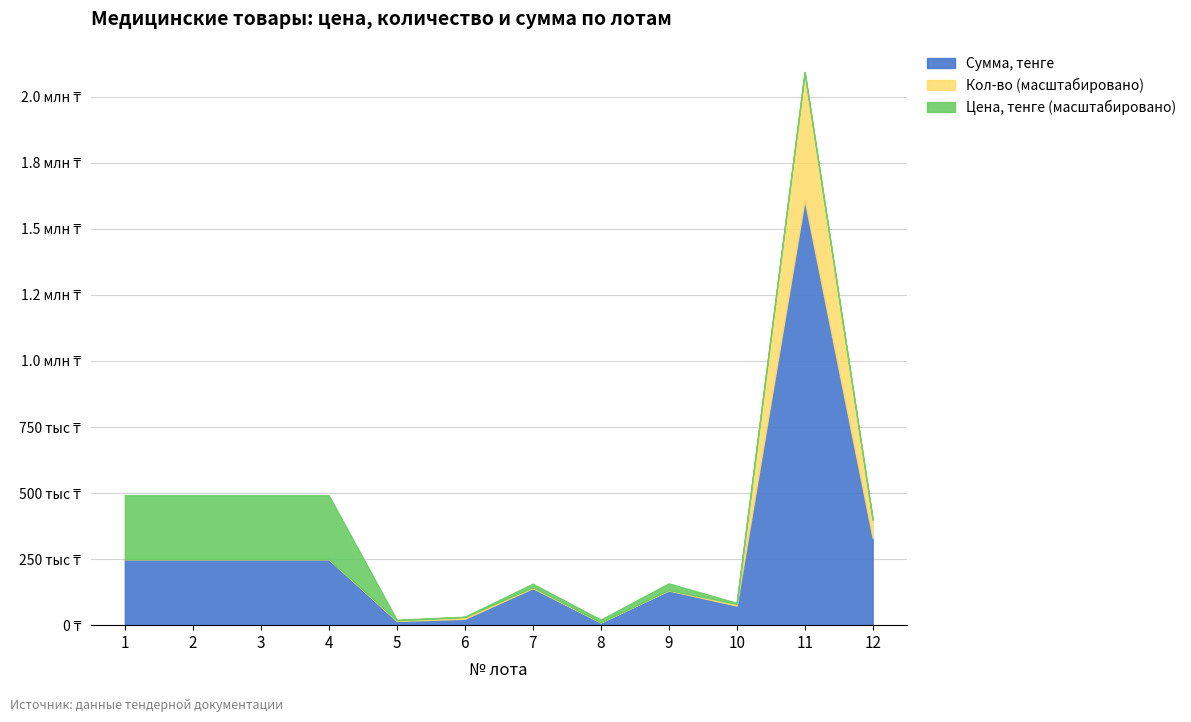

Which category has the lowest value in the Сумма, тенге series?

8